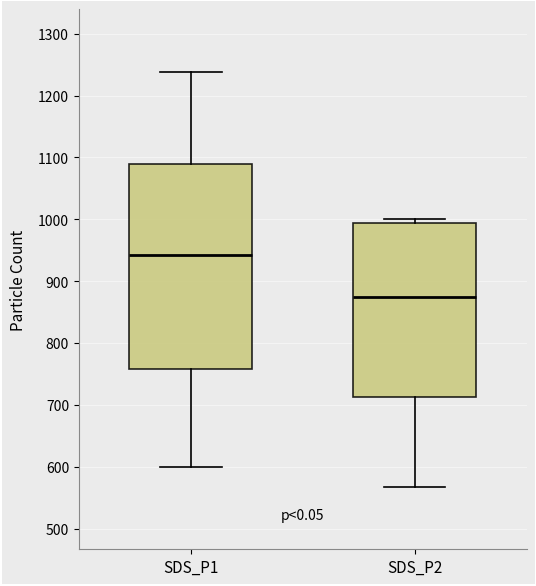

Which box's median line is the highest?

SDS_P1